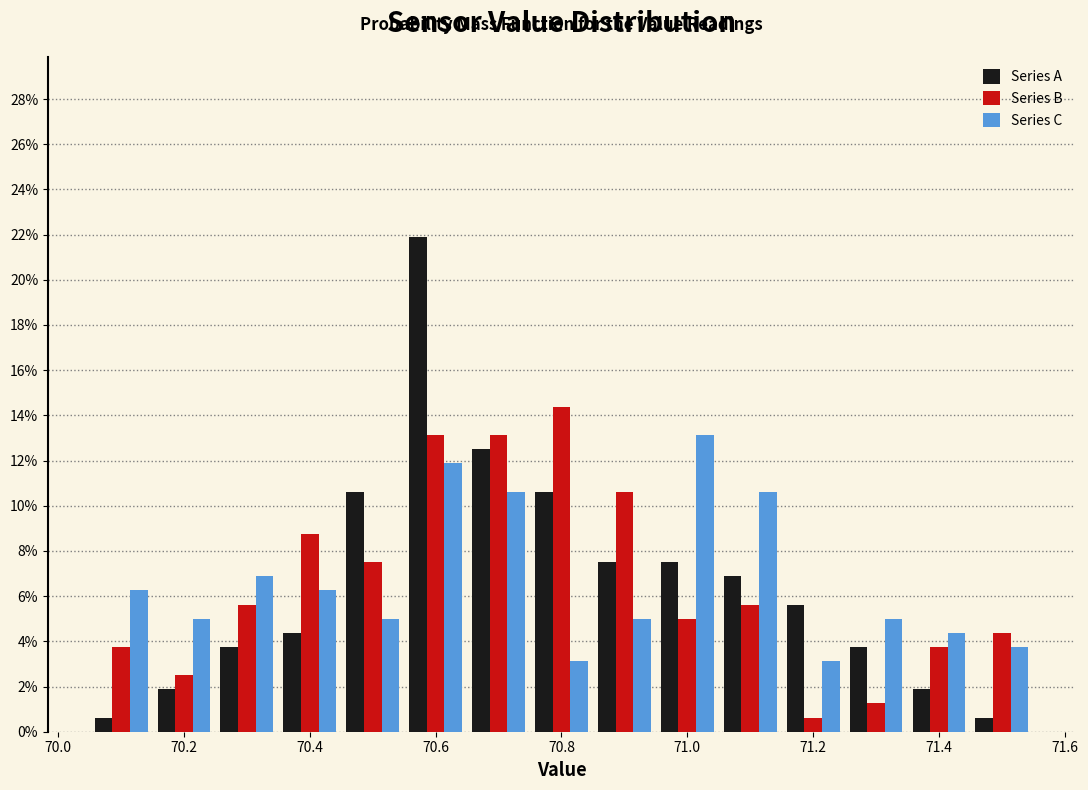

Reading left to right, list every range on the x-axis with the height of the bar of each series over it. Neither the bar edges nor the heights are printed on the chart, so give them approximately, as read against the axes.

70.05 to 70.15: Series A=0.6	Series B=3.8	Series C=6.2
70.15 to 70.25: Series A=1.8	Series B=2.6	Series C=5.0
70.25 to 70.35: Series A=3.8	Series B=5.6	Series C=6.8
70.35 to 70.45: Series A=4.4	Series B=8.8	Series C=6.2
70.45 to 70.55: Series A=10.6	Series B=7.6	Series C=5.0
70.55 to 70.65: Series A=21.8	Series B=13.2	Series C=11.8
70.65 to 70.75: Series A=12.6	Series B=13.2	Series C=10.6
70.75 to 70.85: Series A=10.6	Series B=14.4	Series C=3.2
70.85 to 70.95: Series A=7.6	Series B=10.6	Series C=5.0
70.95 to 71.05: Series A=7.6	Series B=5.0	Series C=13.2
71.05 to 71.15: Series A=6.8	Series B=5.6	Series C=10.6
71.15 to 71.25: Series A=5.6	Series B=0.6	Series C=3.2
71.25 to 71.35: Series A=3.8	Series B=1.2	Series C=5.0
71.35 to 71.45: Series A=1.8	Series B=3.8	Series C=4.4
71.45 to 71.55: Series A=0.6	Series B=4.4	Series C=3.8